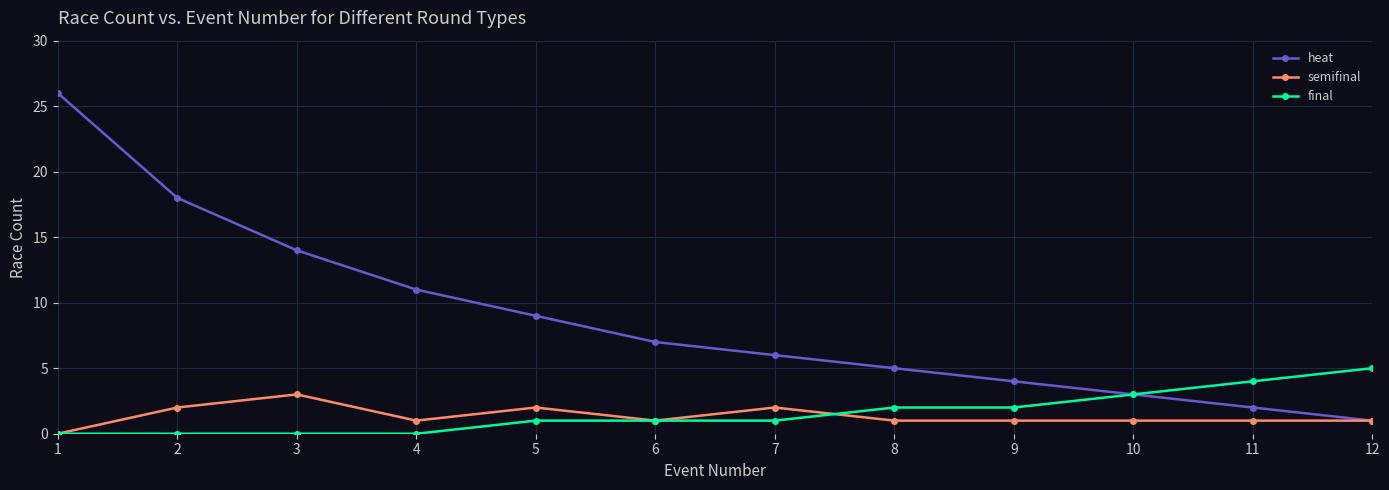

Where is the first local minimum for semifinal?

4